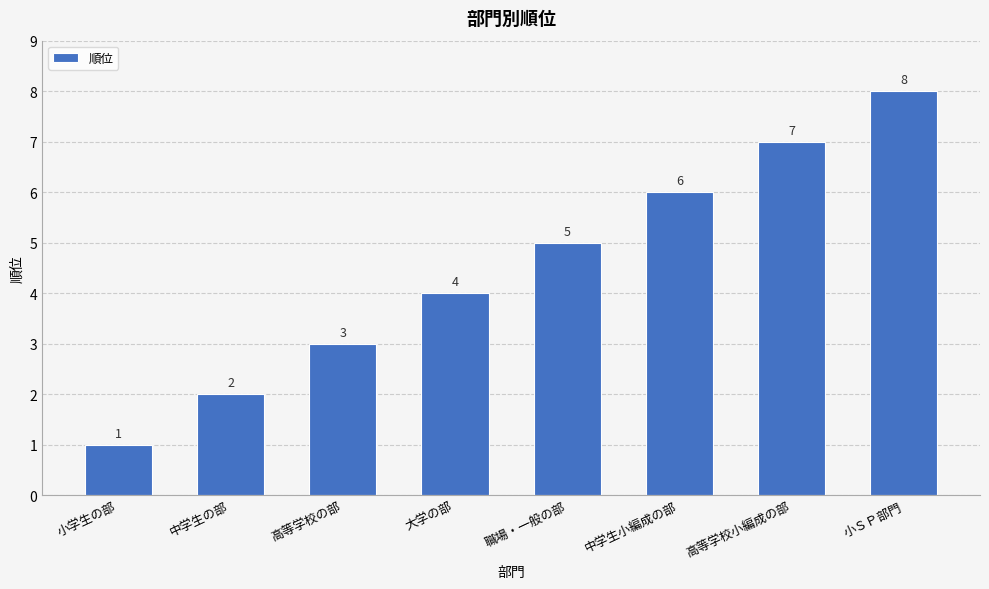

Which has a higher value, 中学生の部 or 職場・一般の部?

職場・一般の部